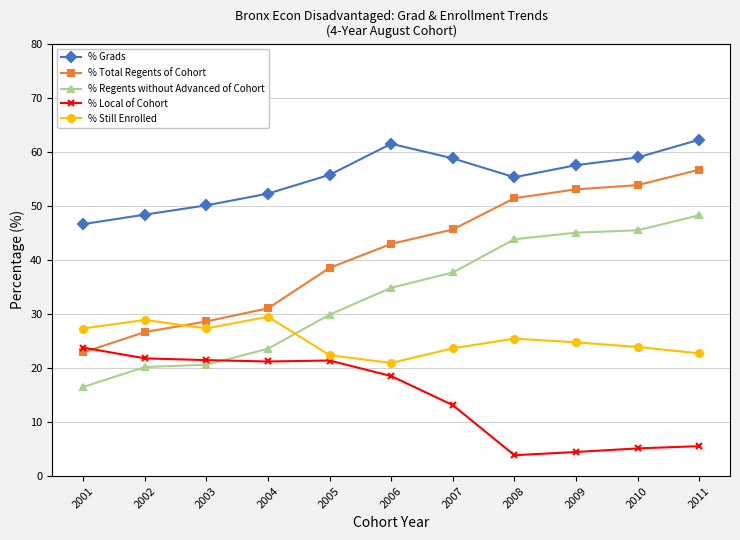

List the series in order of their peak value, lowest first.

% Local of Cohort, % Still Enrolled, % Regents without Advanced of Cohort, % Total Regents of Cohort, % Grads